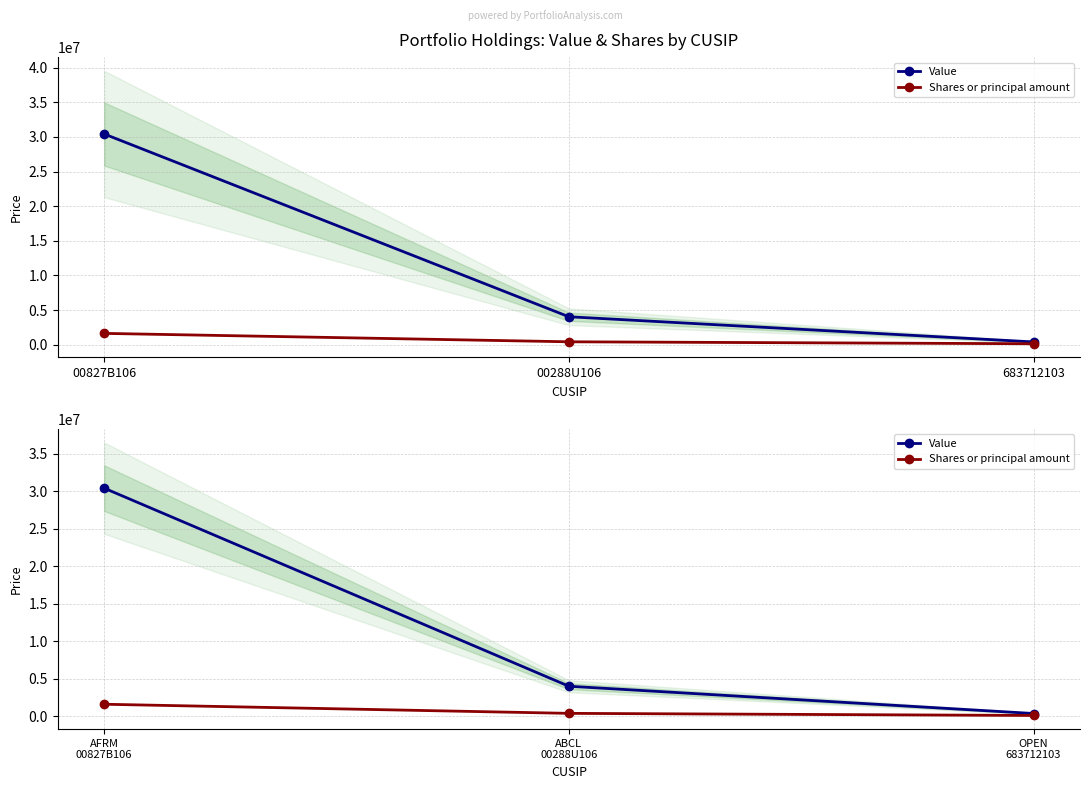

What is the minimum value for Shares or principal amount?

125000